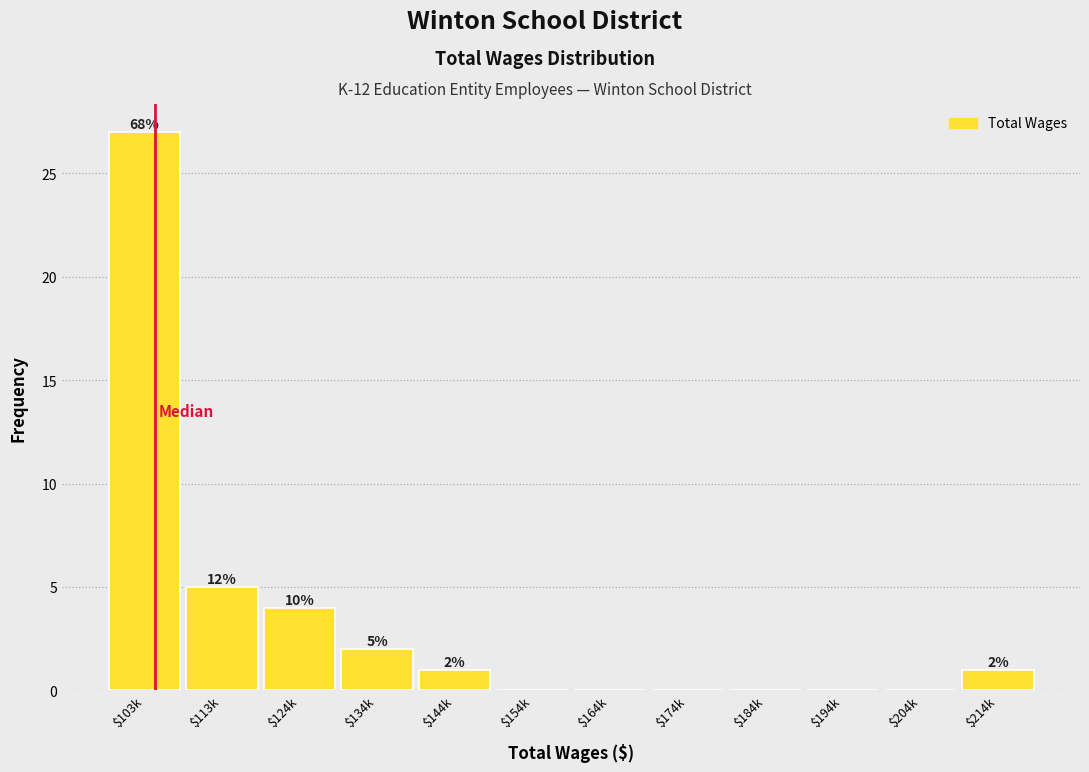

At which label does the data first exceed 1?

$103k